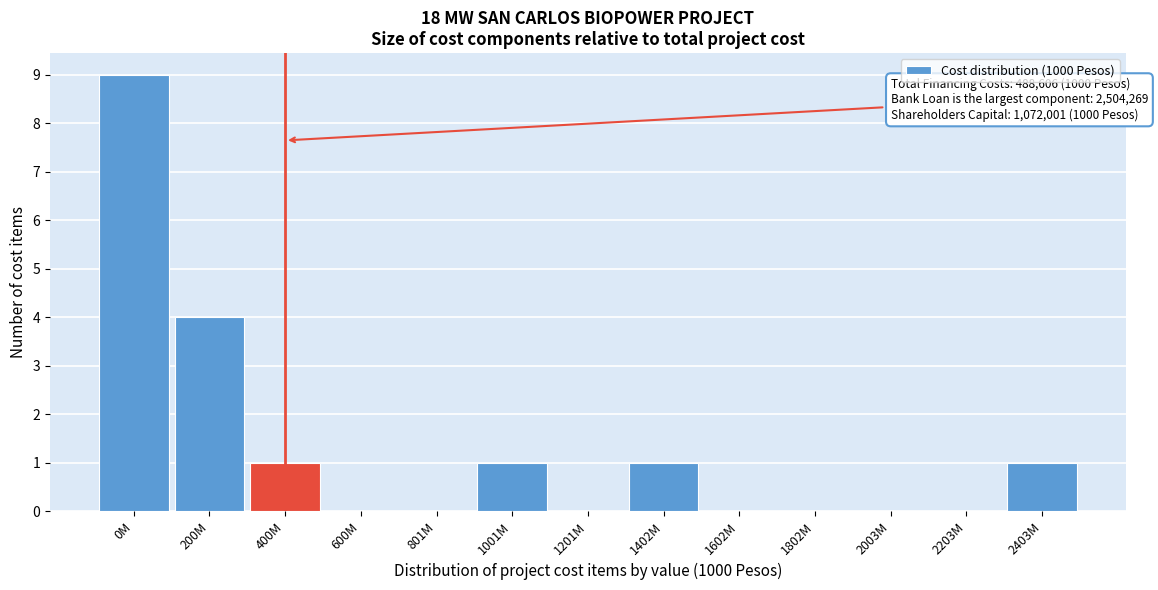

Reading left to right, extract all data points from this chart.

0M=9	200M=4	400M=1	600M=0	801M=0	1001M=1	1201M=0	1402M=1	1602M=0	1802M=0	2003M=0	2203M=0	2403M=1